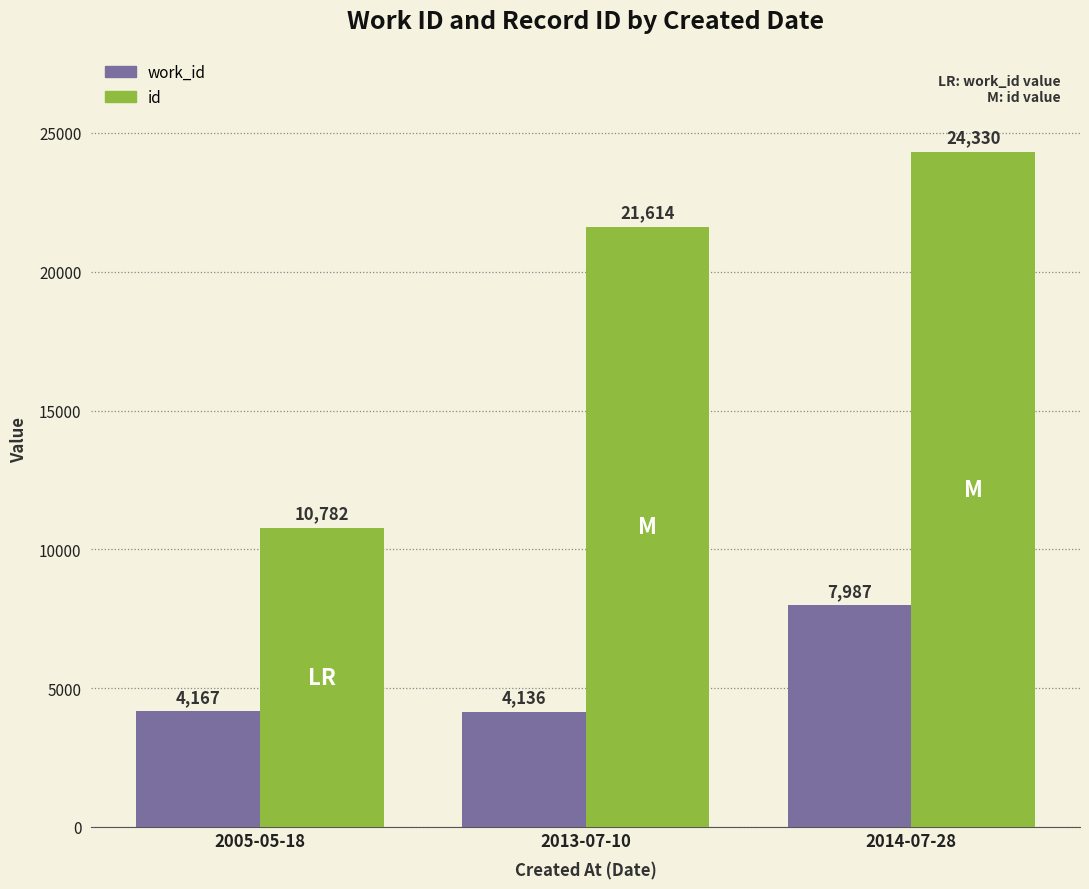

Is the value of work_id at 2013-07-10 greater than the value of id at 2005-05-18?

No